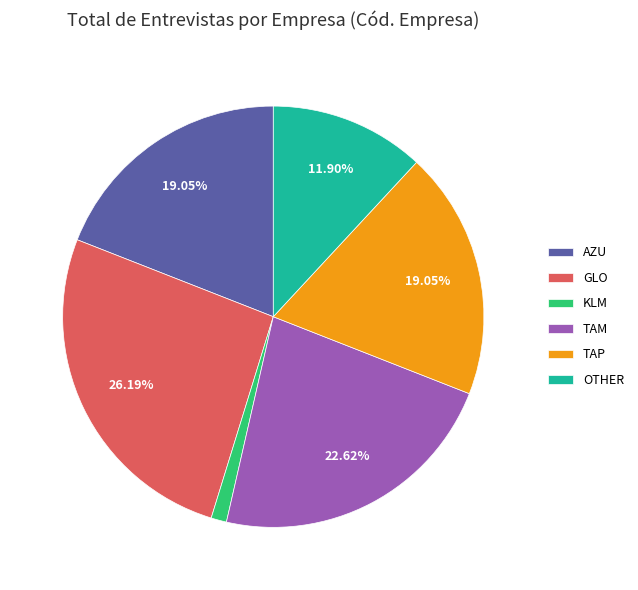

Between OTHER and TAM, which is larger?

TAM